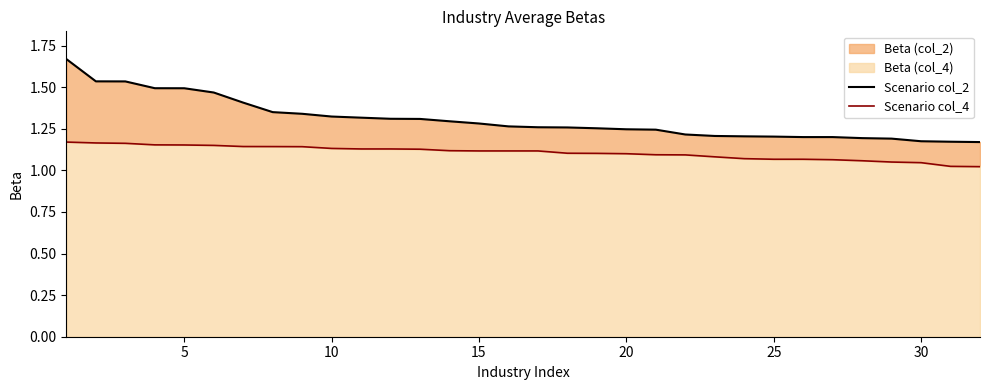

What is the approximate value of Scenario col_4 at 10?

1.1